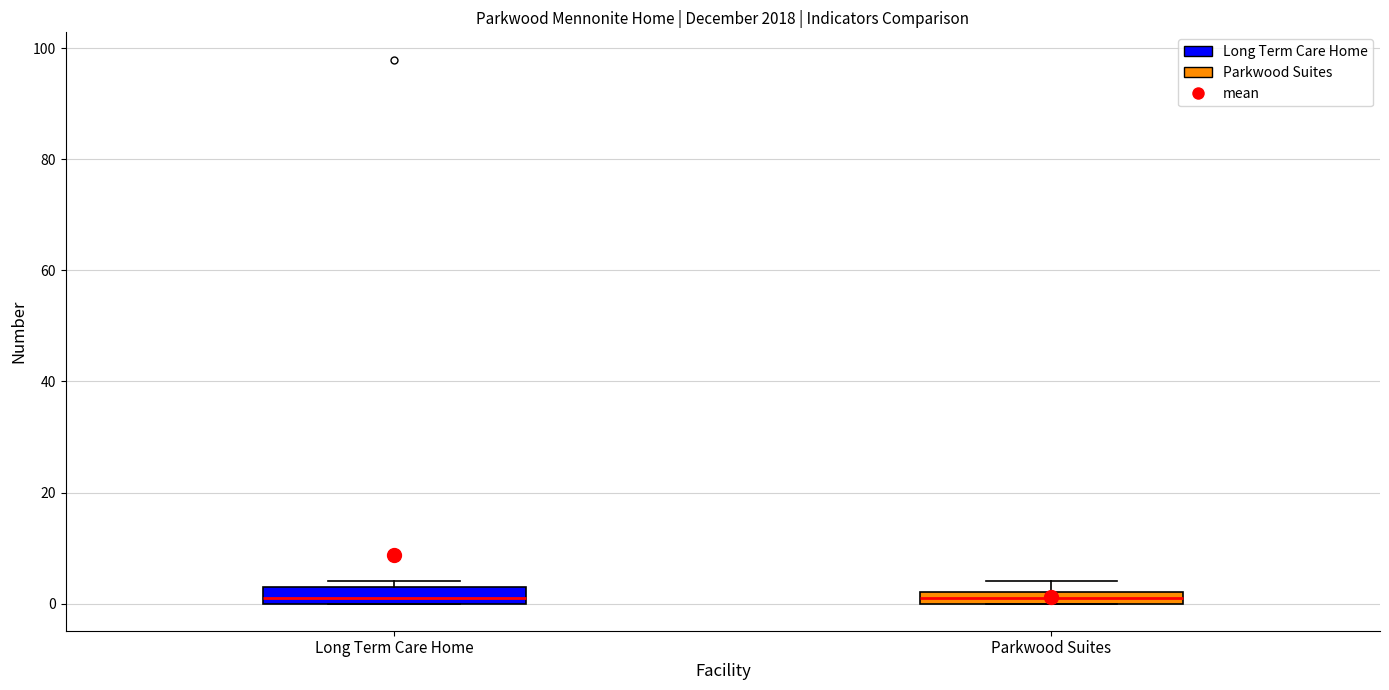

Where does the median line of the box for Long Term Care Home sit on the y-axis? The values are not printed on the chart, so give them approximately, as read against the axis.

2